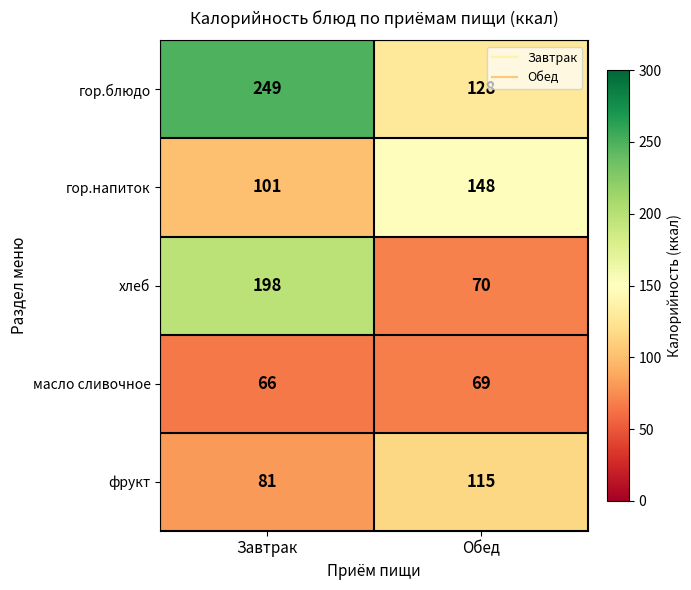

Between Завтрак and Обед, which series saw the biggest shift?

хлеб